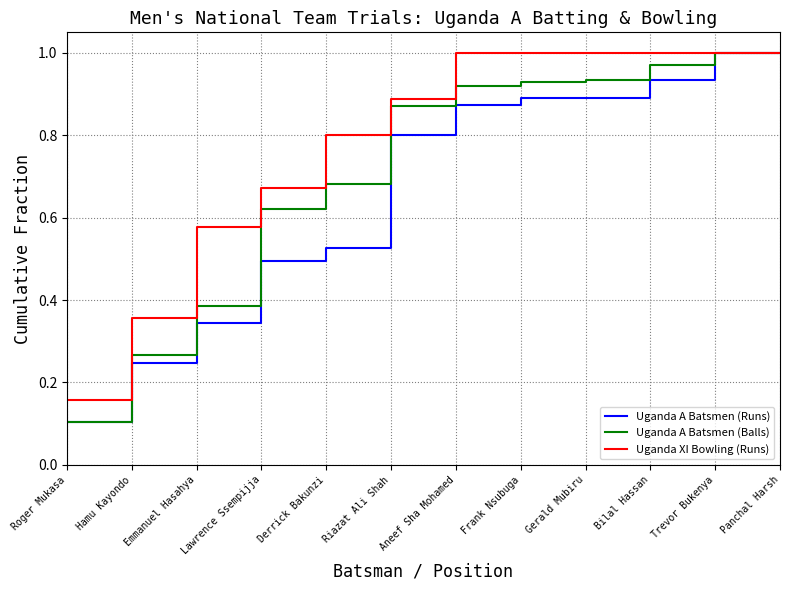

How many lines are shown in the chart?

3